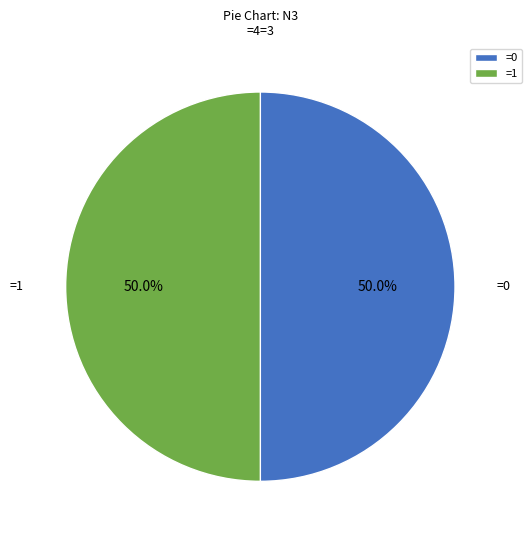

How many slices are in this pie chart?

2